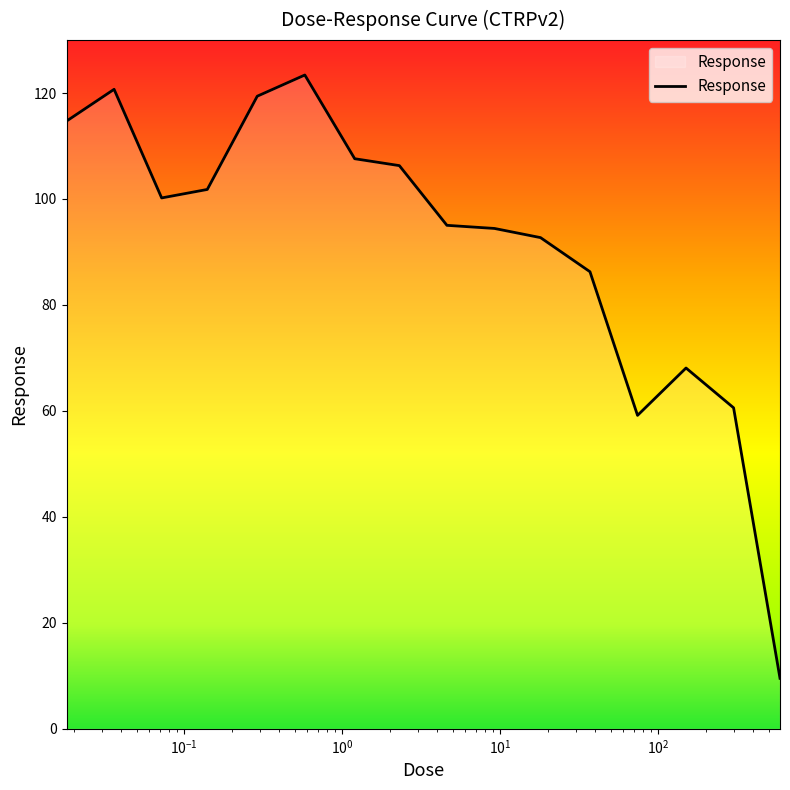

How many lines are shown in the chart?

1